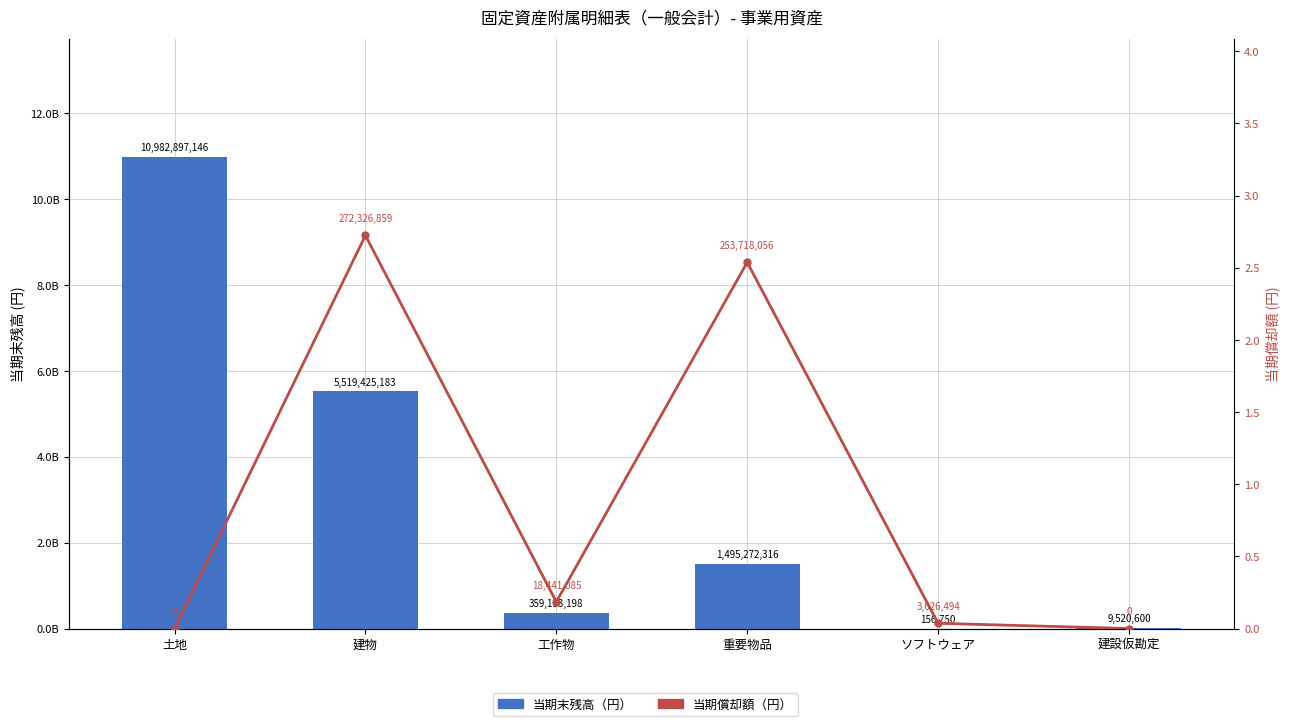

Rank the categories by 当期末残高 value from lowest to highest.

ソフトウェア, 建設仮勘定, 工作物, 重要物品, 建物, 土地